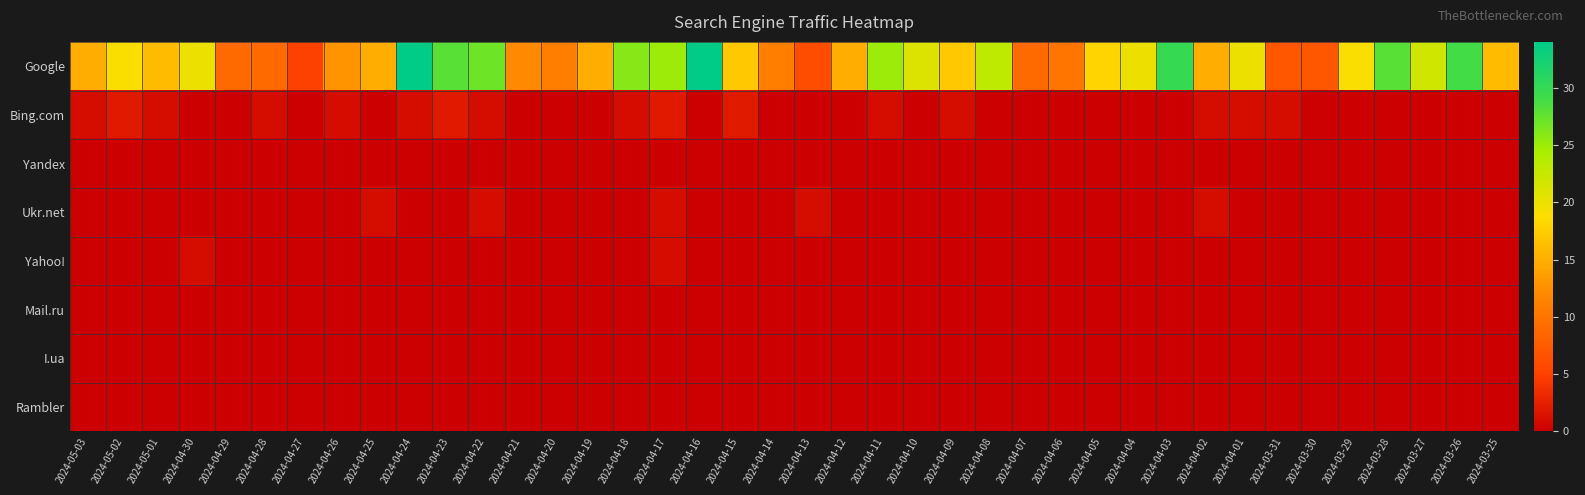

At which category does the chart reach its peak across all series?

2024-04-24